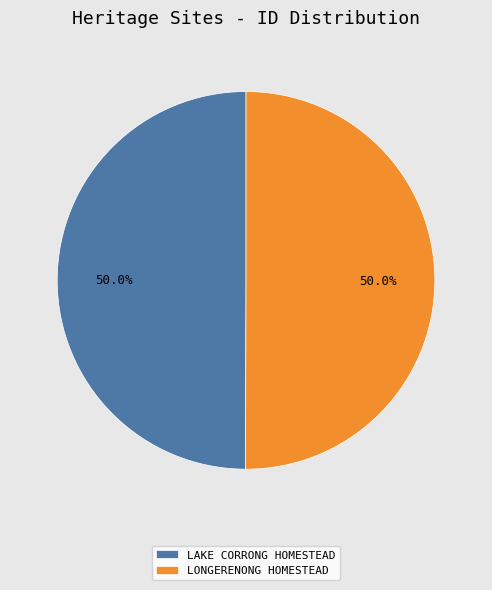

What percentage is NOT represented by LONGERENONG HOMESTEAD?

50.0%